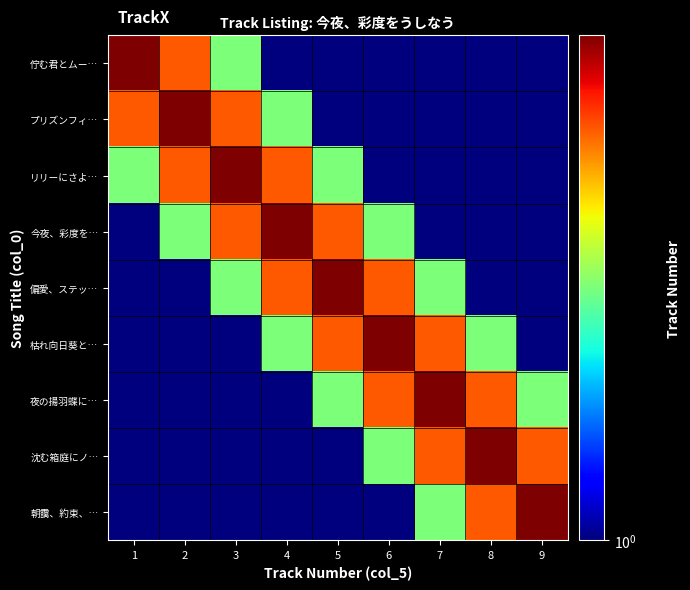

Which series has the largest range (max minus min)?

佇む君とムー…